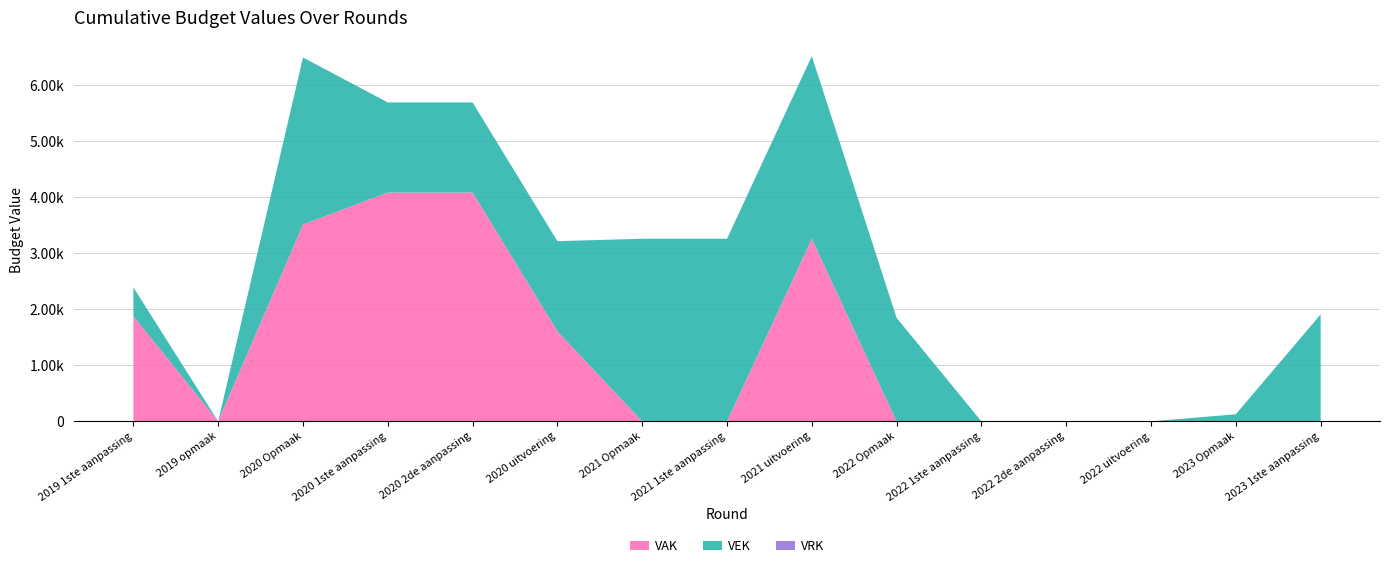

Reading right to left, list all the values displayed in this chart.

VAK: 2023 1ste aanpassing=0	2023 Opmaak=0	2022 uitvoering=0	2022 2de aanpassing=0	2022 1ste aanpassing=0	2022 Opmaak=0	2021 uitvoering=3261	2021 1ste aanpassing=0	2021 Opmaak=0	2020 uitvoering=1609	2020 2de aanpassing=4086	2020 1ste aanpassing=4086	2020 Opmaak=3515	2019 opmaak=0	2019 1ste aanpassing=1878
VEK: 2023 1ste aanpassing=1910	2023 Opmaak=127	2022 uitvoering=0	2022 2de aanpassing=0	2022 1ste aanpassing=0	2022 Opmaak=1848	2021 uitvoering=3261	2021 1ste aanpassing=3261	2021 Opmaak=3261	2020 uitvoering=1609	2020 2de aanpassing=1609	2020 1ste aanpassing=1609	2020 Opmaak=2983	2019 opmaak=0	2019 1ste aanpassing=515
VRK: 2023 1ste aanpassing=0	2023 Opmaak=0	2022 uitvoering=0	2022 2de aanpassing=0	2022 1ste aanpassing=0	2022 Opmaak=0	2021 uitvoering=0	2021 1ste aanpassing=0	2021 Opmaak=0	2020 uitvoering=0	2020 2de aanpassing=0	2020 1ste aanpassing=0	2020 Opmaak=0	2019 opmaak=0	2019 1ste aanpassing=0